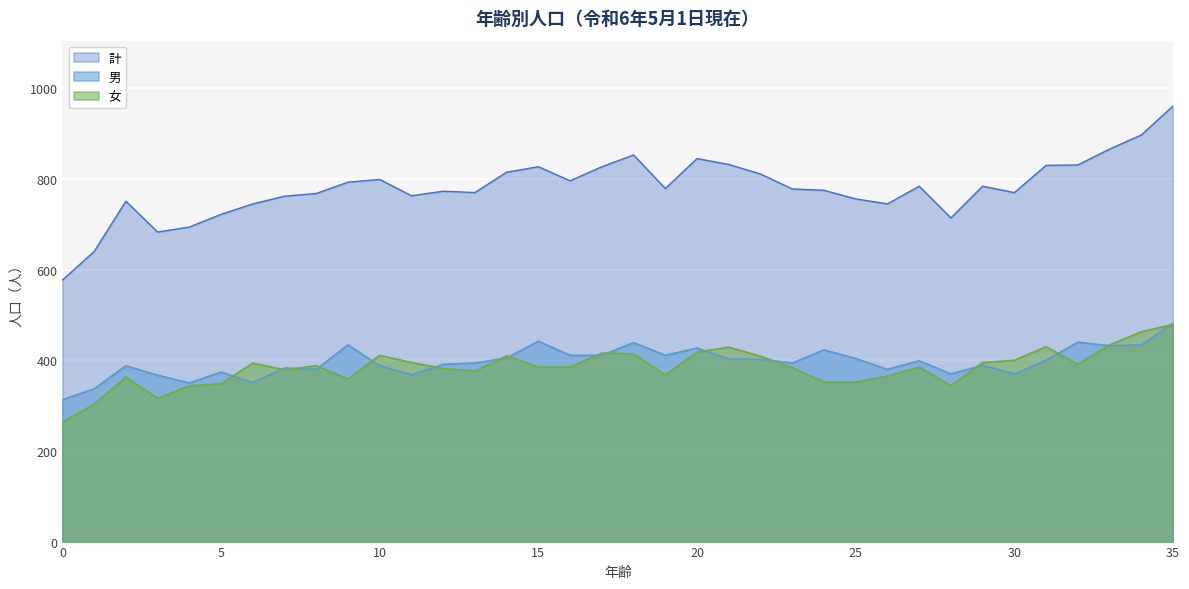

True or false: 男 and 計 cross at least once.

False